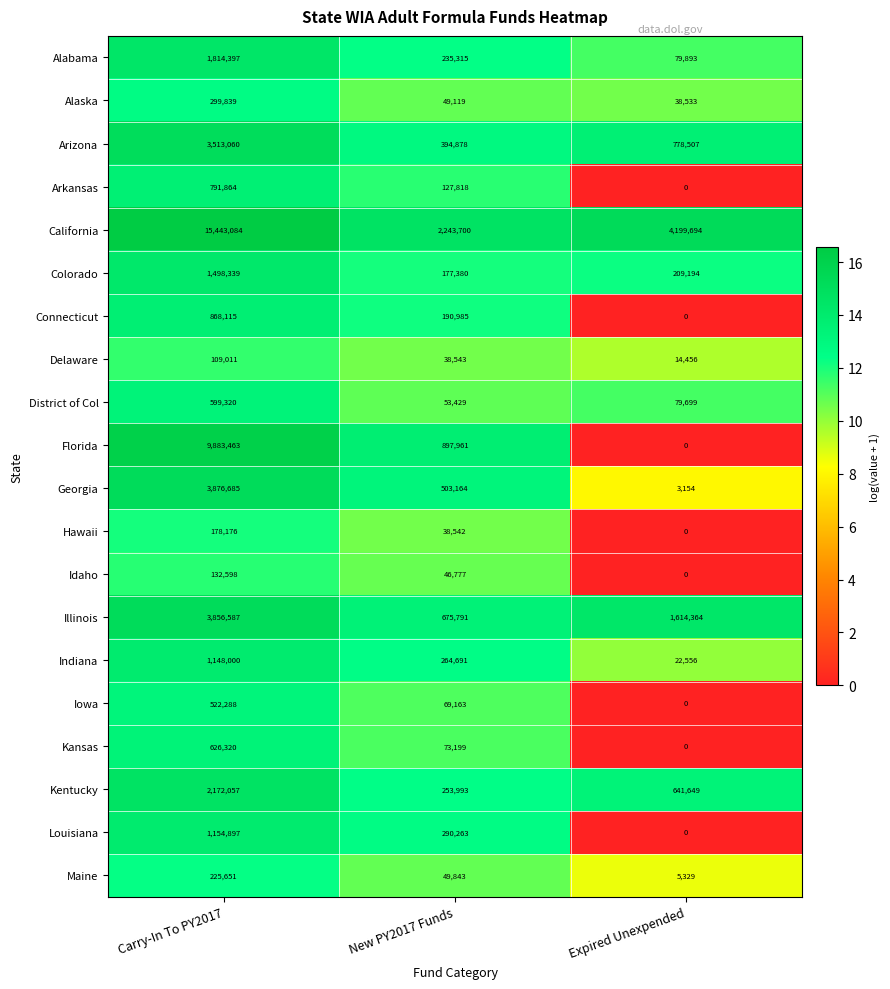

Which series changed the most between New PY2017 Funds and Expired Unexpended?

California